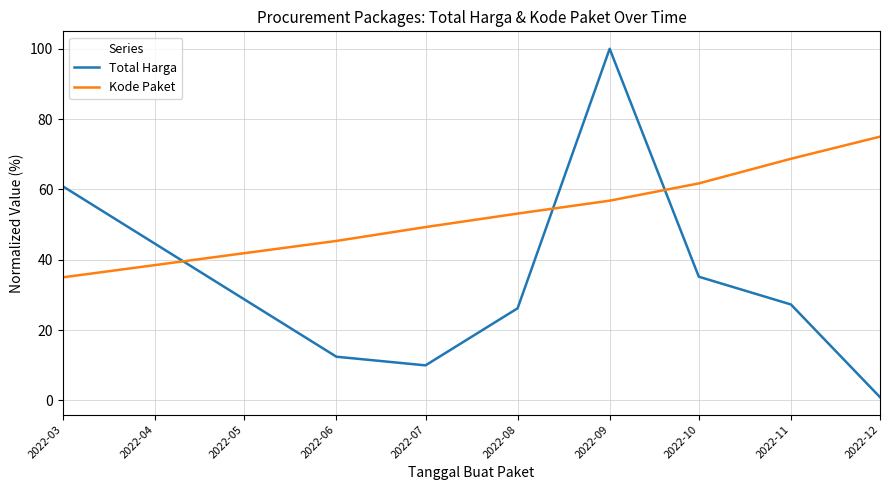

Does the chart display data point markers on the line(s)?

No